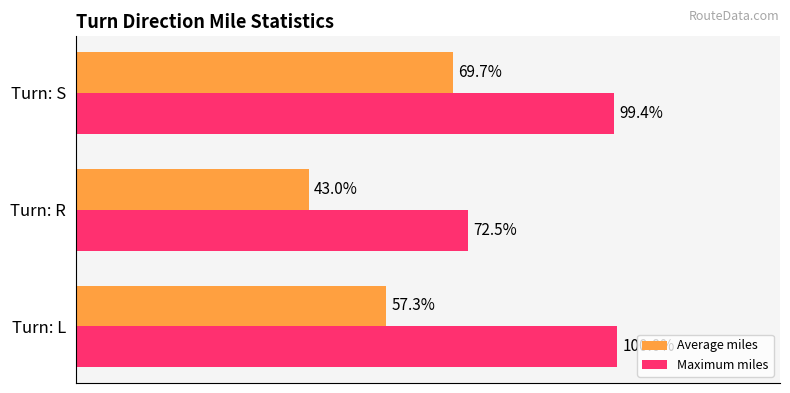

List the labels in order of Average miles value, smallest first.

Turn: R, Turn: L, Turn: S